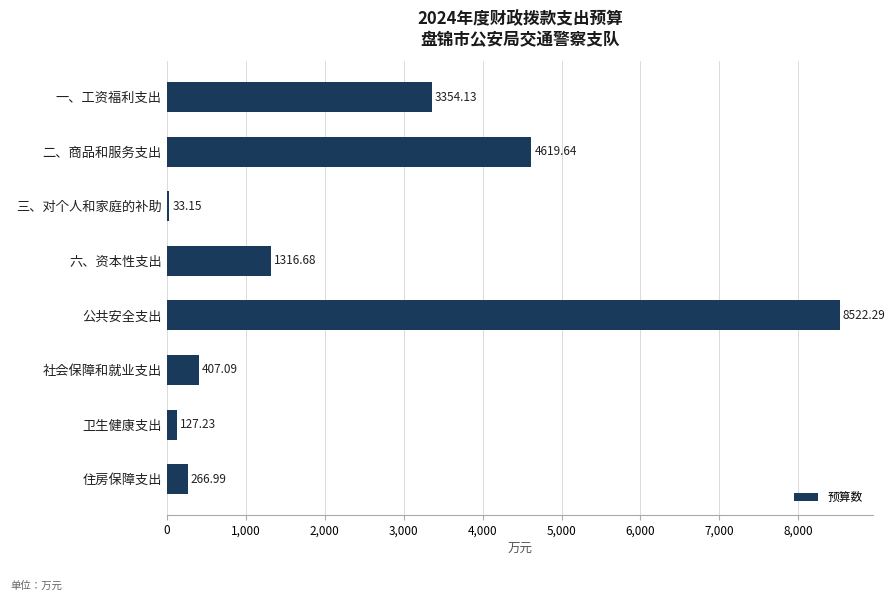

What is the difference between the maximum and minimum values?

8489.1